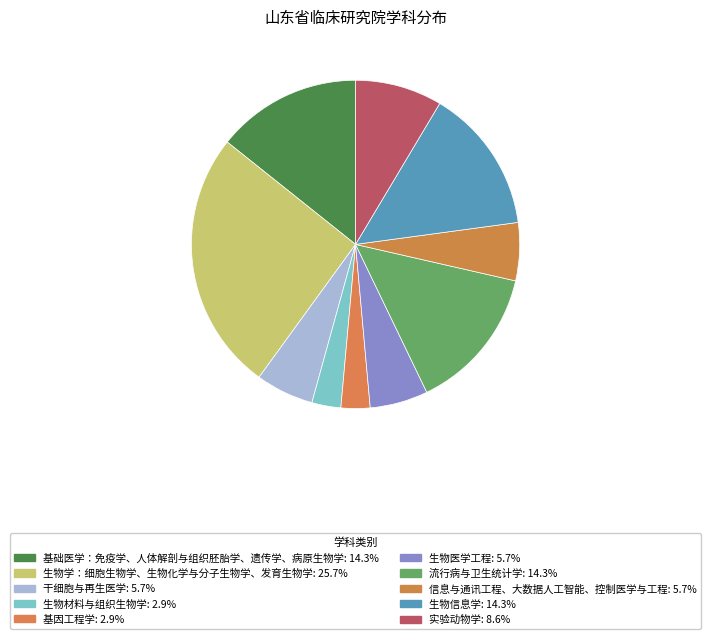

True or false: 生物信息学 accounts for 24% of the total.

False